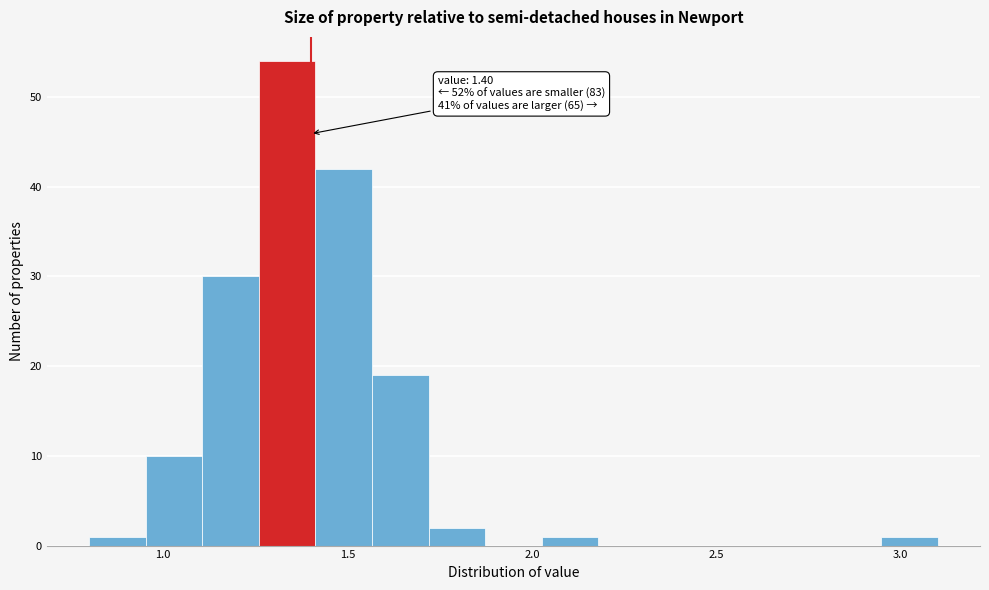

Read against the x-axis, roughly where is the centre of the tallest bar?

1.35